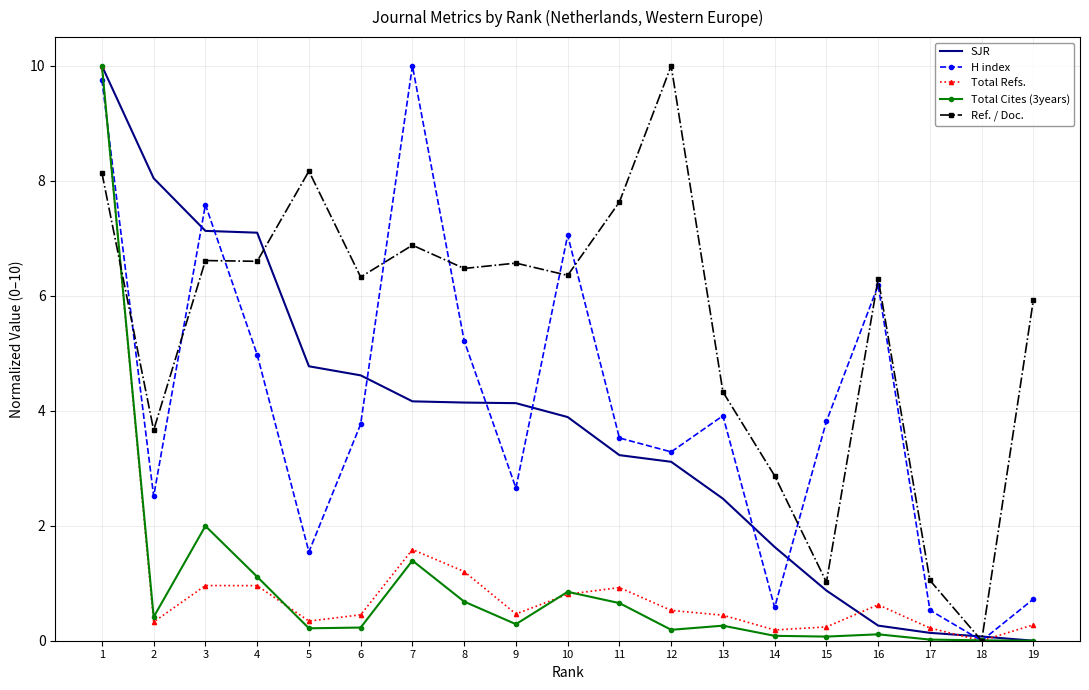

Rank the series at 3 from highest to lowest value.

H index, SJR, Ref. / Doc., Total Cites (3years), Total Refs.